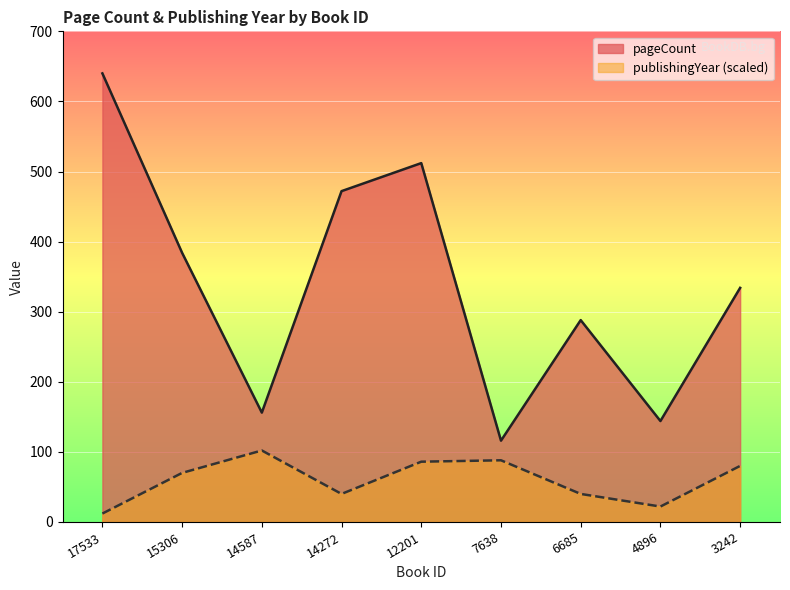

How many values in the publishingYear series are below 70?

4